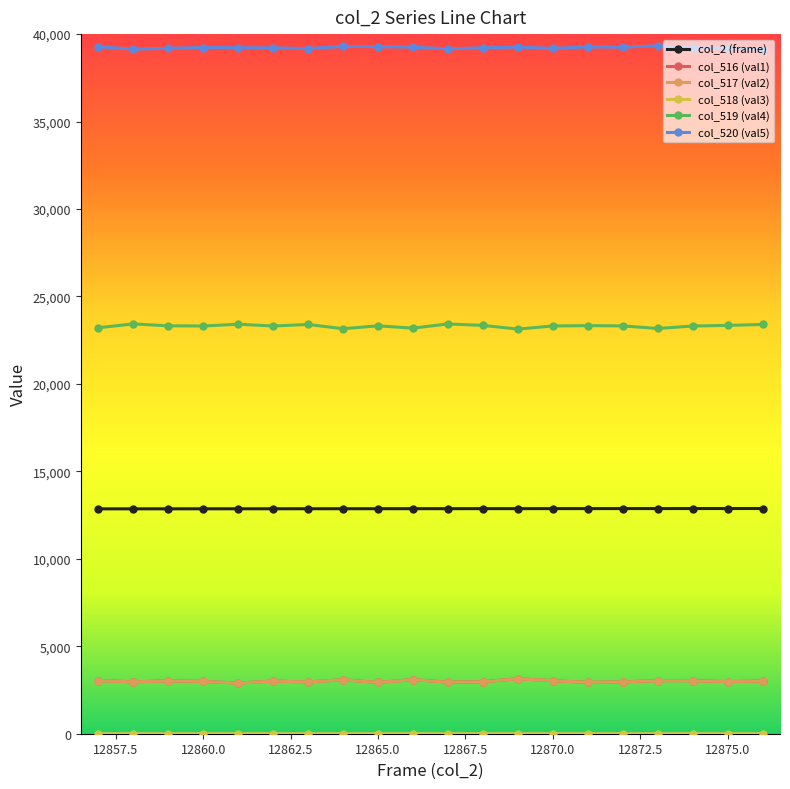

True or false: col_519 (val4) has more than 0 points higher than both neighbors.

True